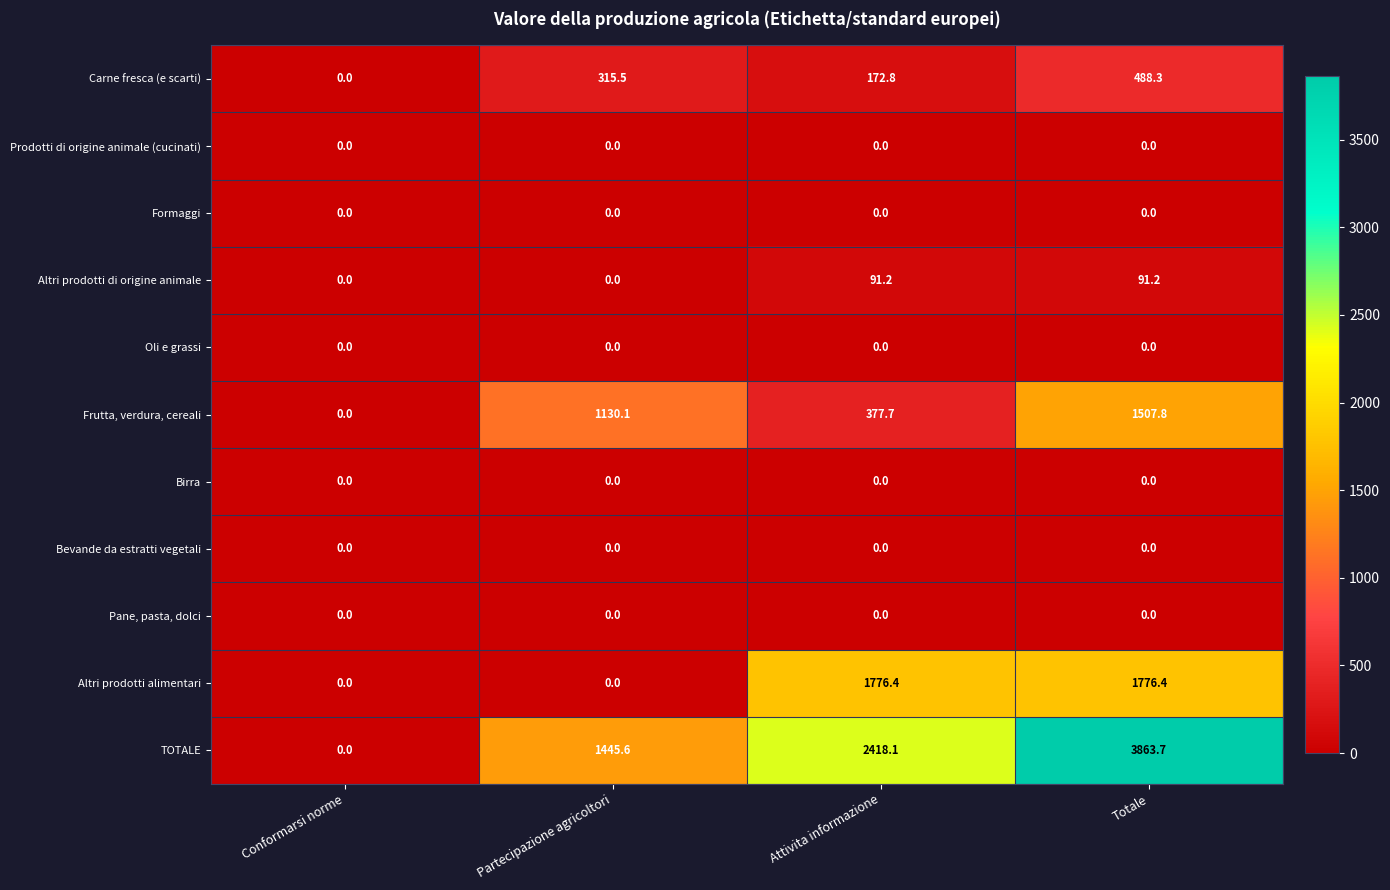

Which series has the largest range (max minus min)?

TOTALE